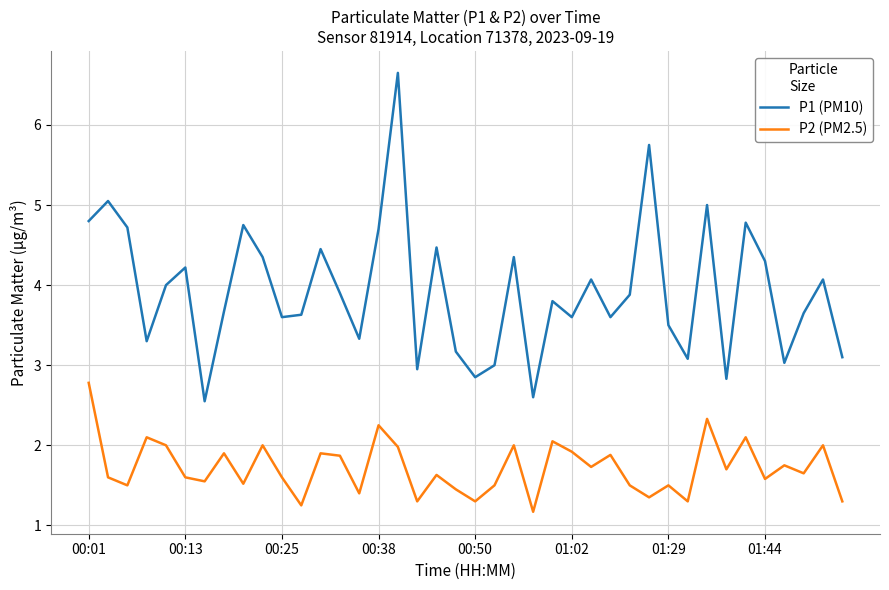

What is the sum of all P2 (PM2.5) values?

68.8